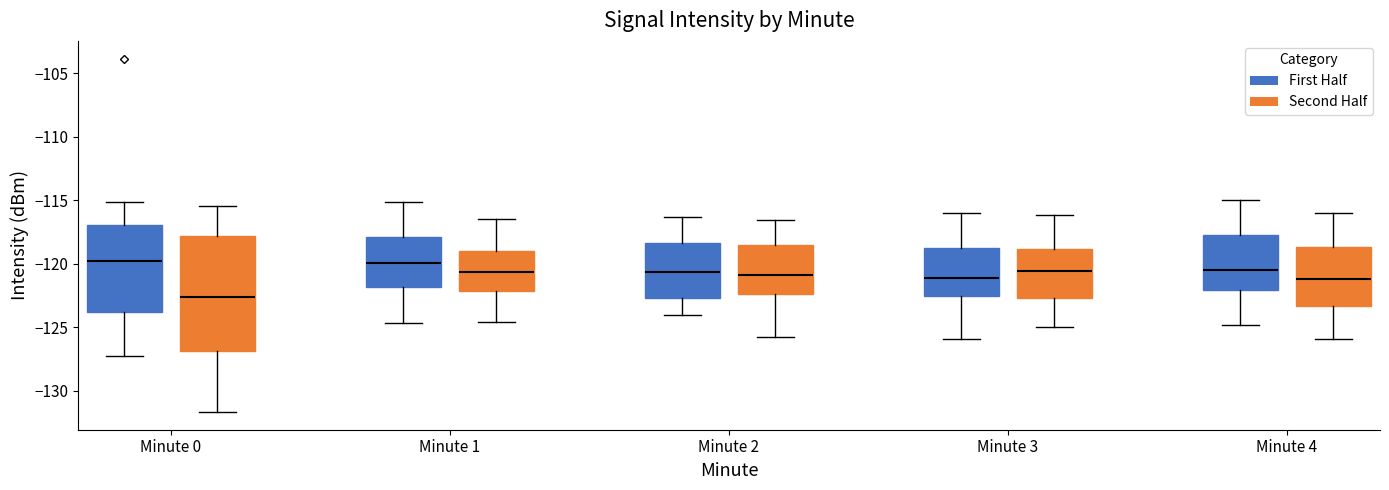

Comparing the boxes themselves (not the whiskers), which one is the tallest?

Minute 0 (Second Half)